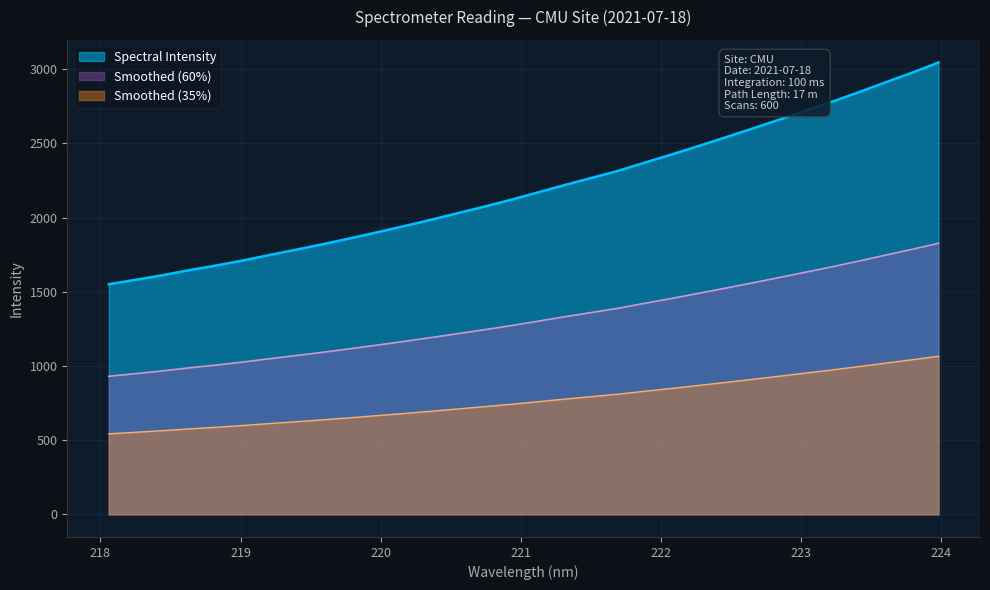

What is the maximum value shown in the chart?

3045.0